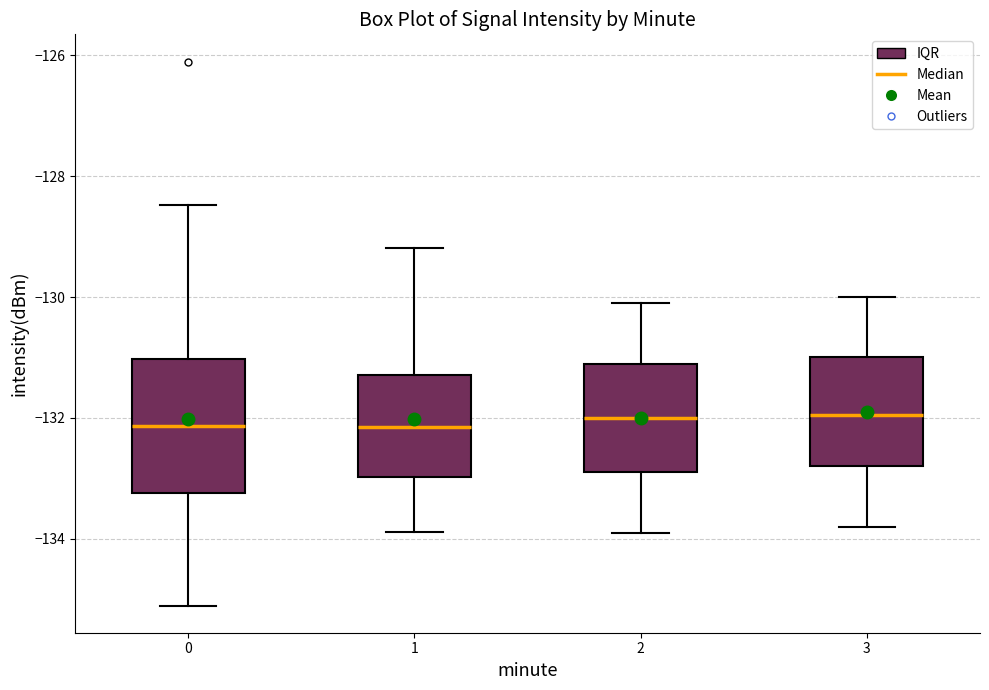

Where is the lower edge of the box at x = 3 on the y-axis? The values are not printed on the chart, so give them approximately, as read against the axis.

-132.8